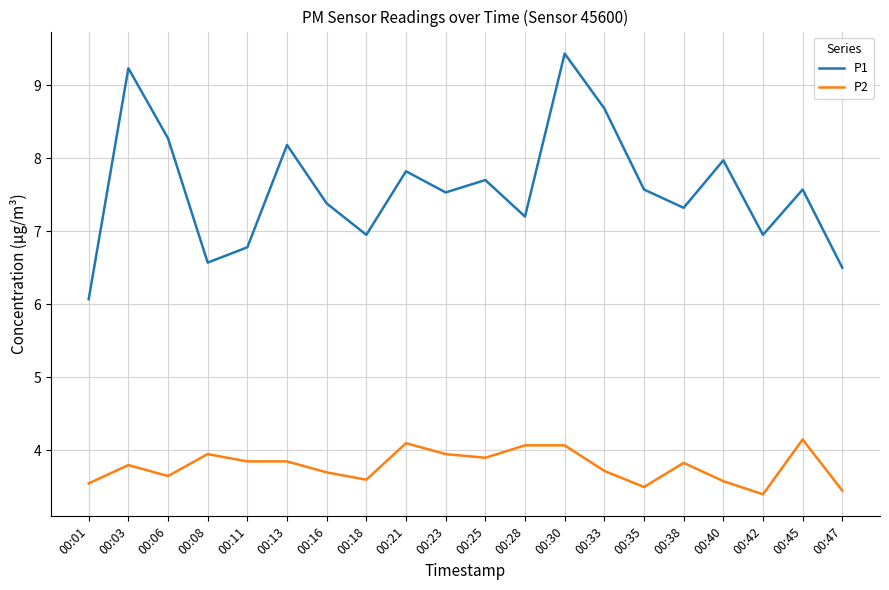

Is the value of P1 at 00:08 greater than the value of P2 at 00:25?

Yes